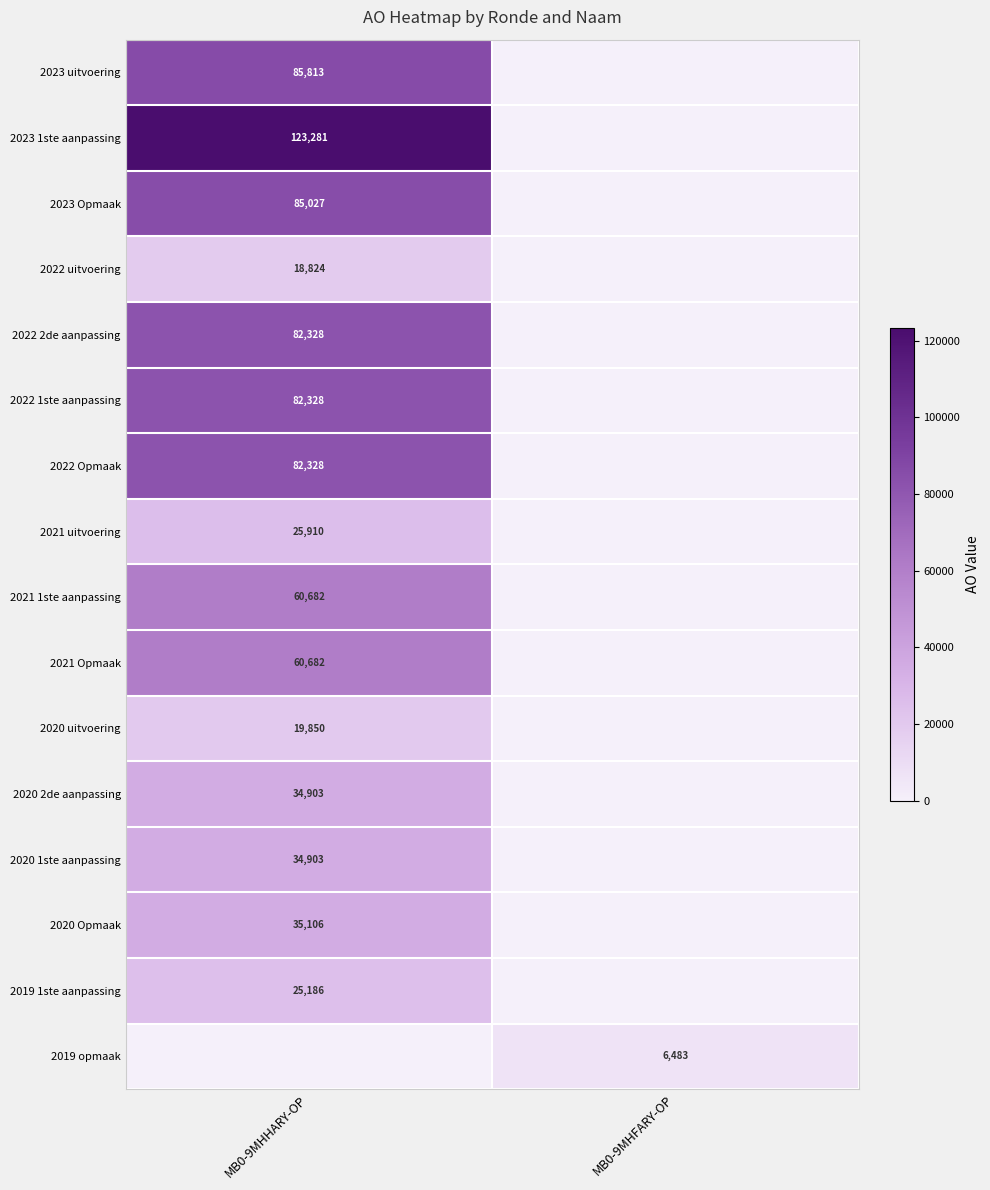

The 2020 Opmaak series shows 35106 at MB0-9MHHARY-OP. True or false?

True